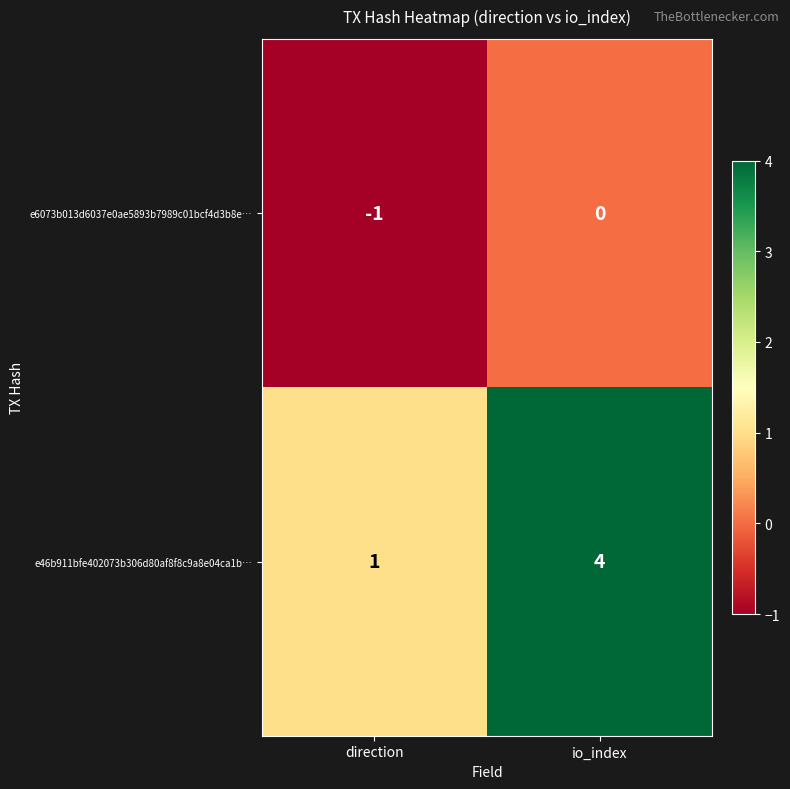

Which series changed the most between direction and io_index?

e46b911bfe402073b306d80af8f8c9a8e04ca1b…